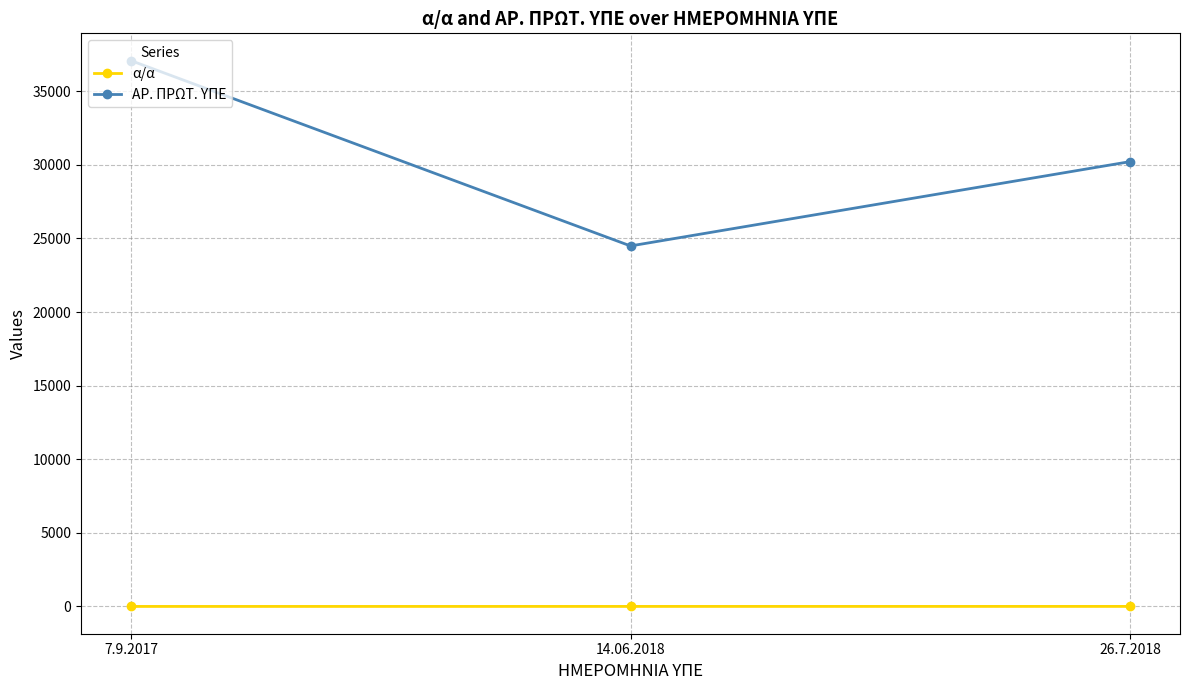

Is it true that ΑΡ. ΠΡΩΤ. ΥΠΕ equals 24489 at 14.06.2018?

True